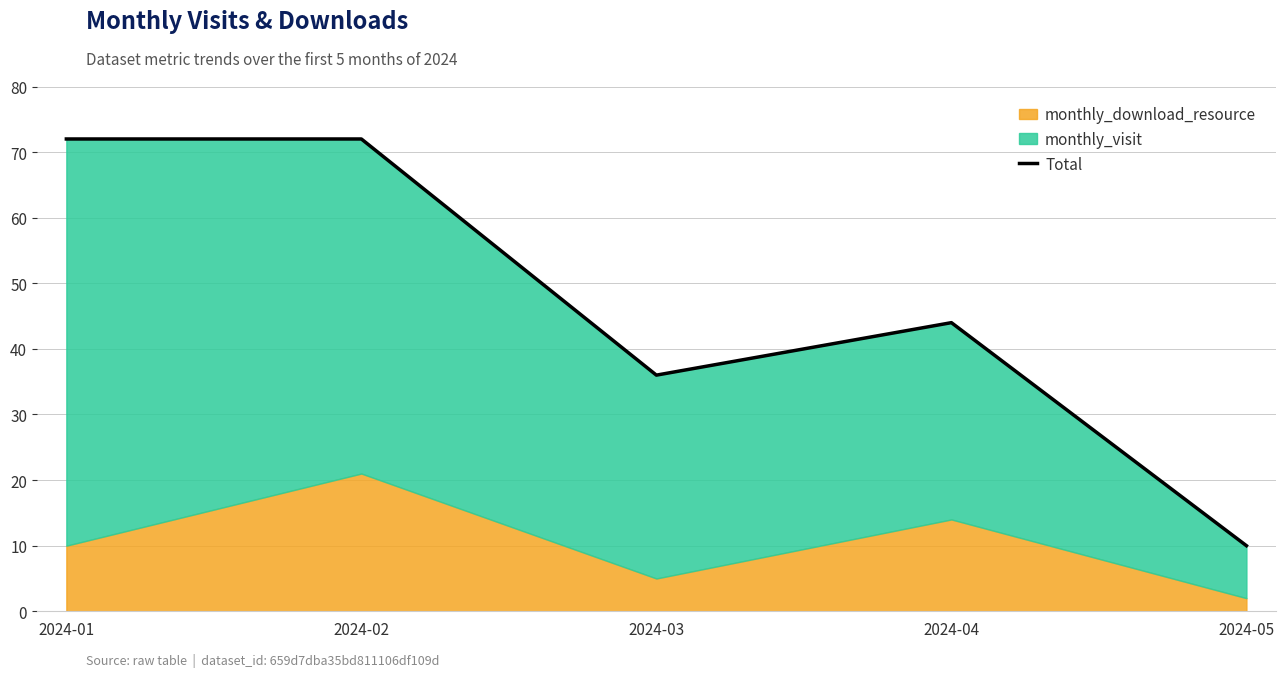

How many lines are shown in the chart?

1